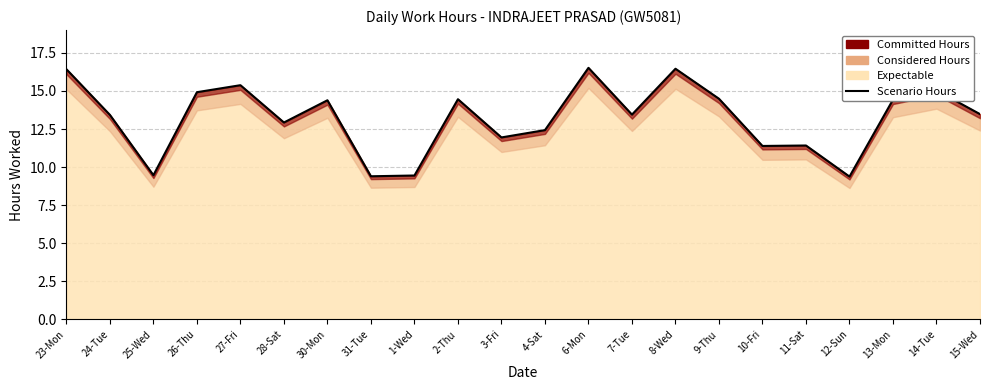

At which category does the chart reach its peak across all series?

6-Mon